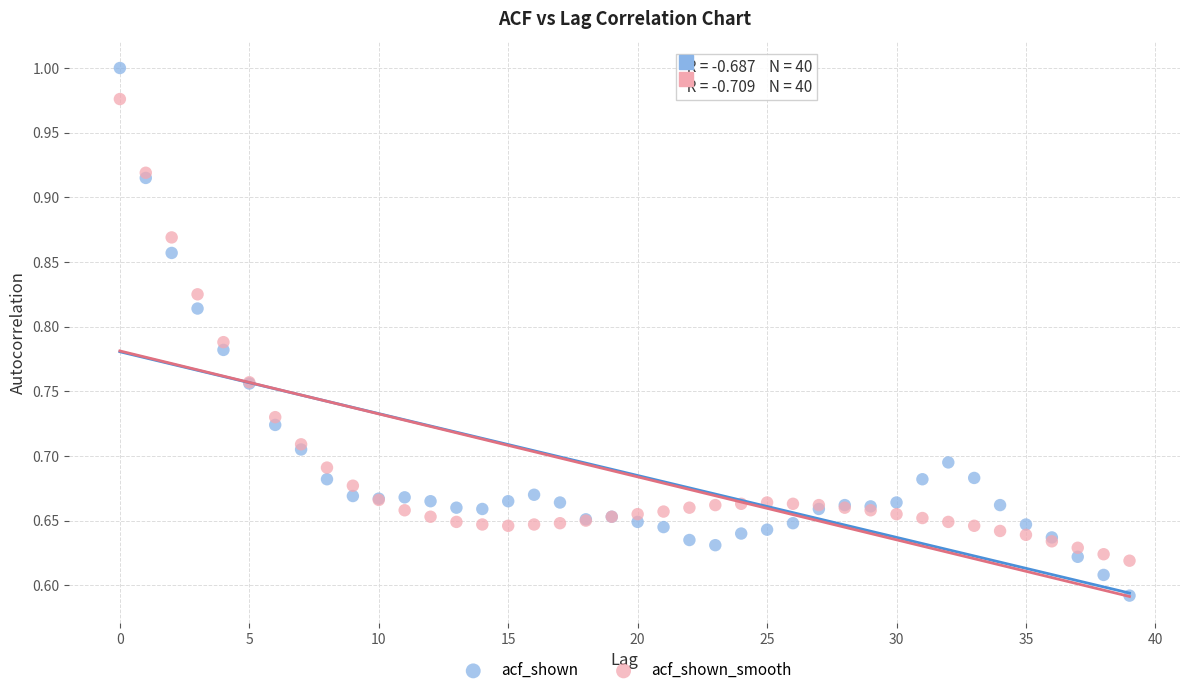

Which series contains the highest Y value?

acf_shown